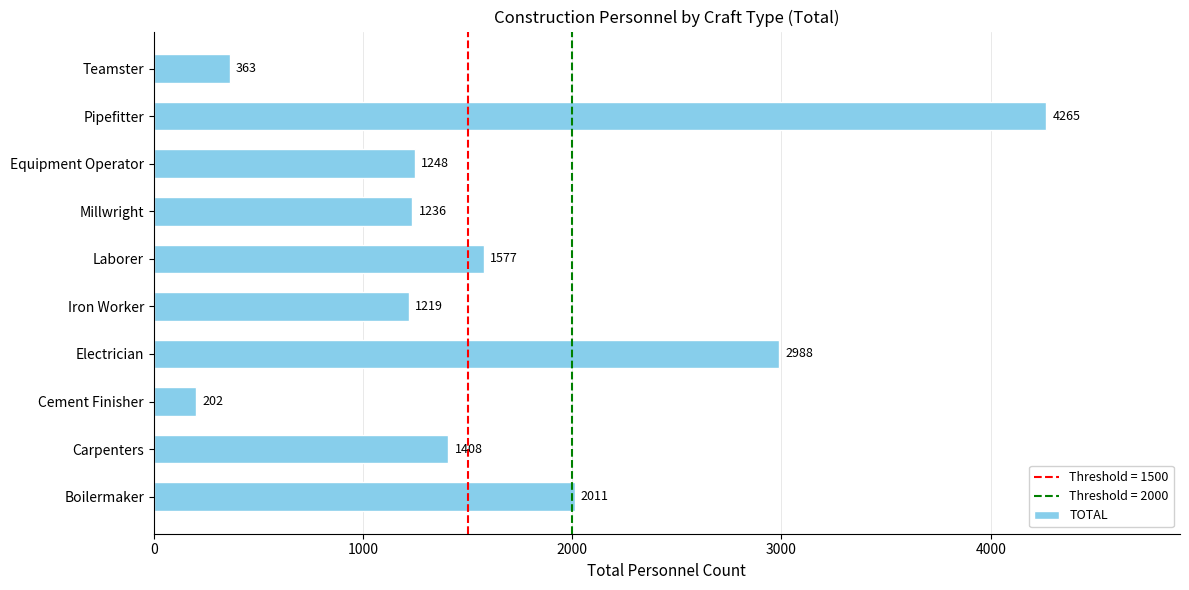

What is the sum of the values at Electrician and Millwright?

4224